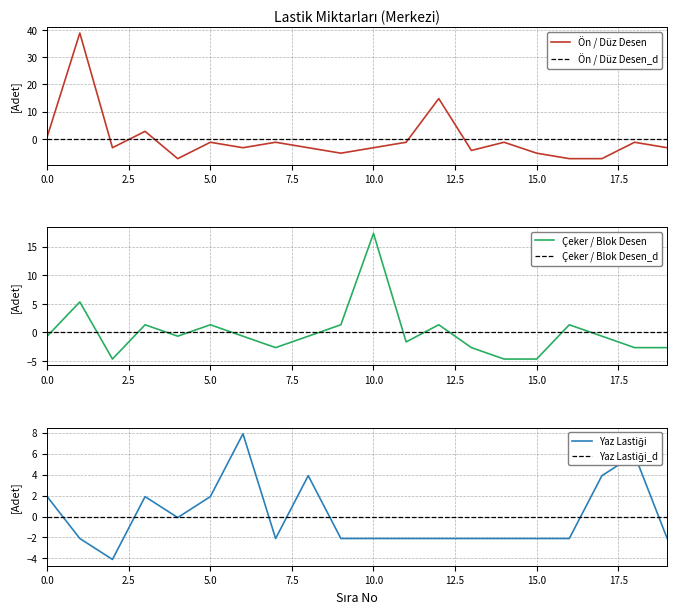

Count the number of data series in this chart.

3